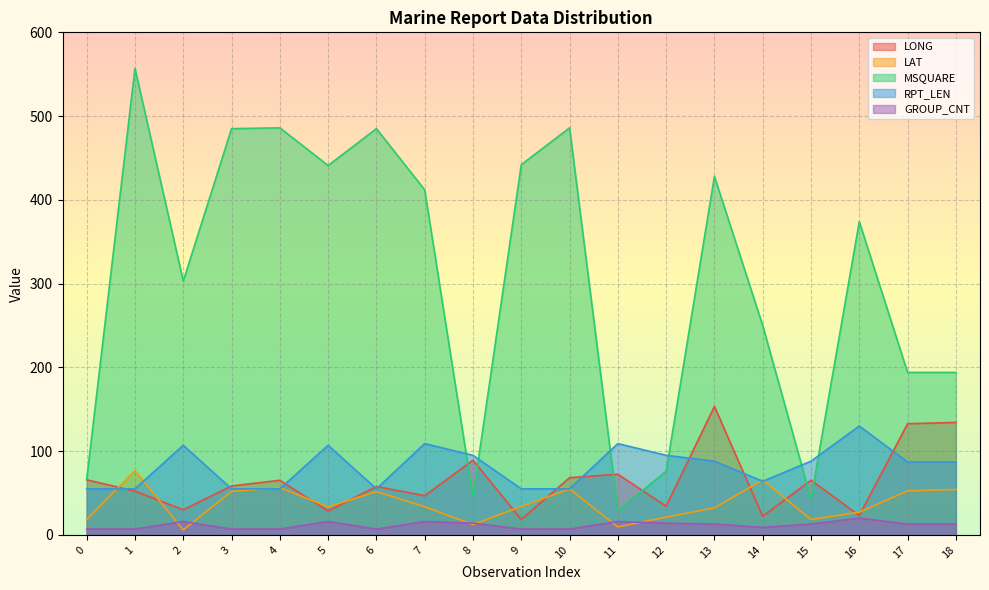

Reading left to right, transcribe all the data shown in this chart.

LONG: 0=65.8	1=52.2	2=30.0	3=58.4	4=65.2	5=28.6	6=57.8	7=46.8	8=89.2	9=18.4	10=68.3	11=72.4	12=34.3	13=153.4	14=22.2	15=65.3	16=23.2	17=132.7	18=134.3
LAT: 0=18.4	1=76.7	2=5.9	3=51.9	4=56.4	5=33.5	6=51.7	7=33.6	8=12.4	9=33.9	10=54.8	11=9.5	12=21.2	13=32.3	14=65.6	15=18.4	16=27.2	17=52.5	18=54.2
MSQUARE: 0=66.0	1=557.0	2=303.0	3=485.0	4=486.0	5=441.0	6=485.0	7=412.0	8=45.0	9=442.0	10=486.0	11=29.0	12=76.0	13=428.0	14=250.0	15=43.0	16=374.0	17=194.0	18=194.0
RPT_LEN: 0=55.0	1=55.0	2=107.0	3=55.0	4=55.0	5=107.0	6=55.0	7=109.0	8=95.0	9=55.0	10=55.0	11=109.0	12=95.0	13=88.0	14=64.0	15=88.0	16=130.0	17=87.0	18=87.0
GROUP_CNT: 0=7.0	1=7.0	2=16.0	3=7.0	4=7.0	5=16.0	6=7.0	7=16.0	8=14.0	9=7.0	10=7.0	11=16.0	12=14.0	13=13.0	14=9.0	15=13.0	16=20.0	17=13.0	18=13.0